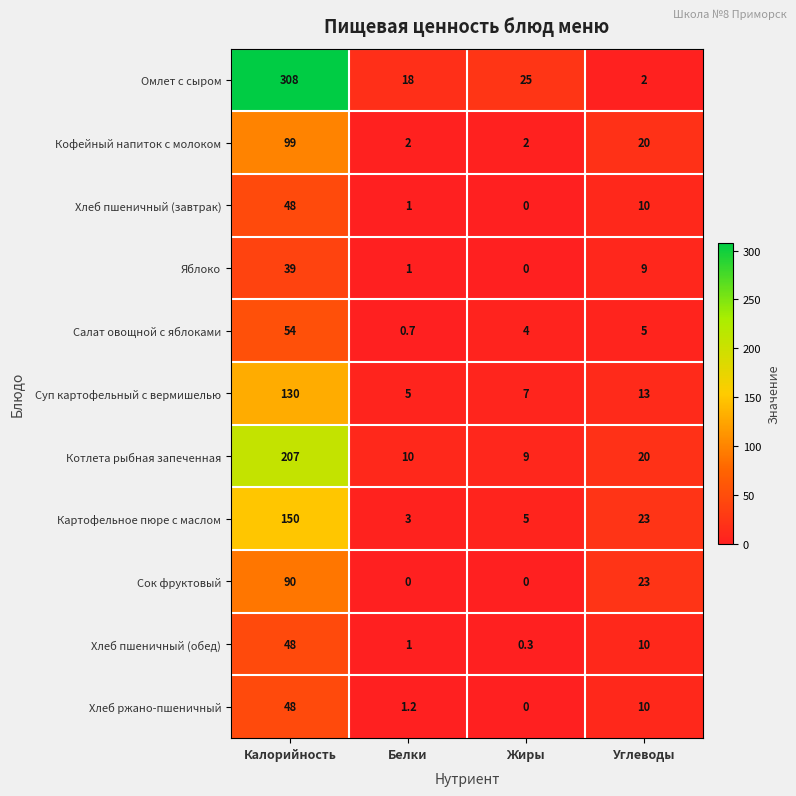

What is the maximum value shown in the chart?

308.0